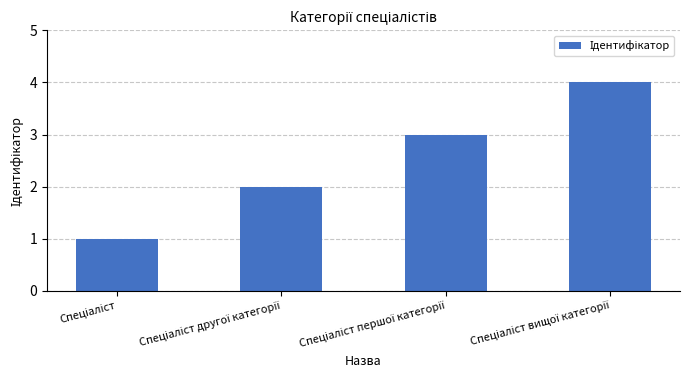

What is the value of the 2nd bar from the left?

2